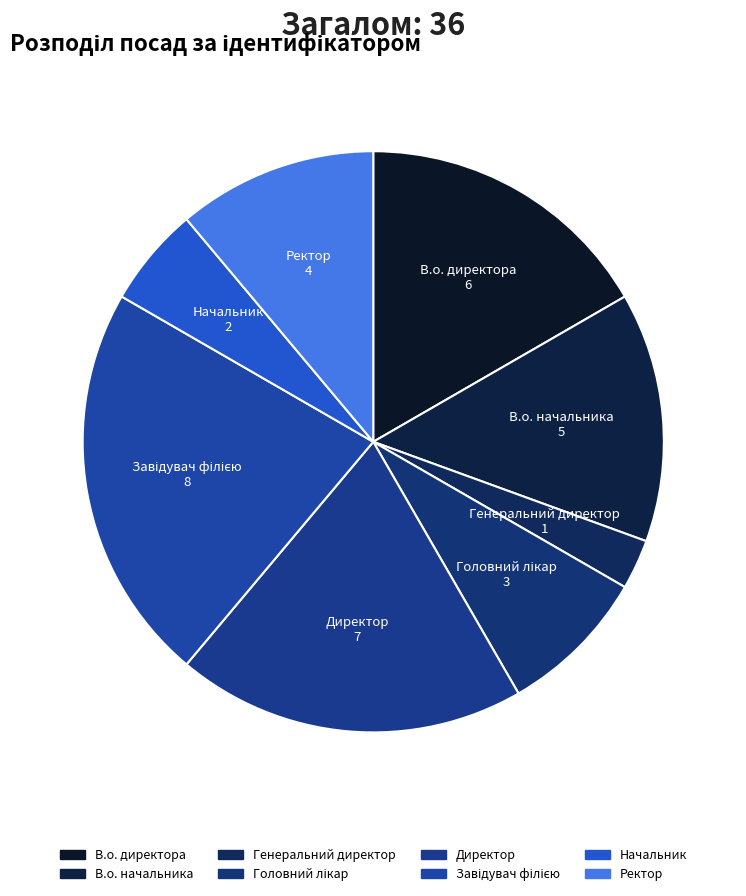

Is it true that Завідувач філією is 22% of the pie?

True